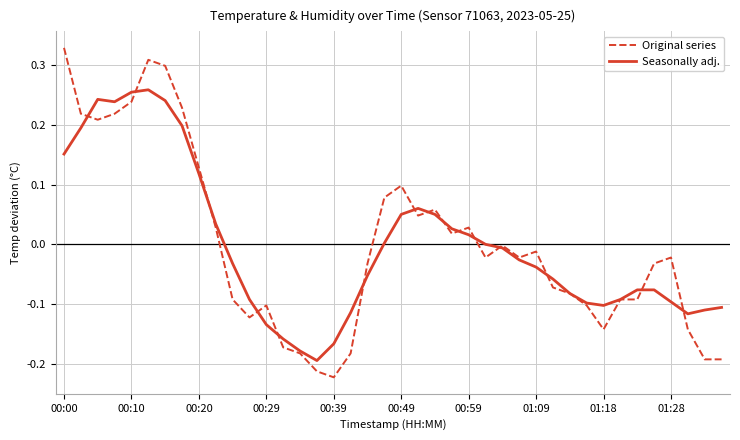

Which series has the widest spread of values?

Original series